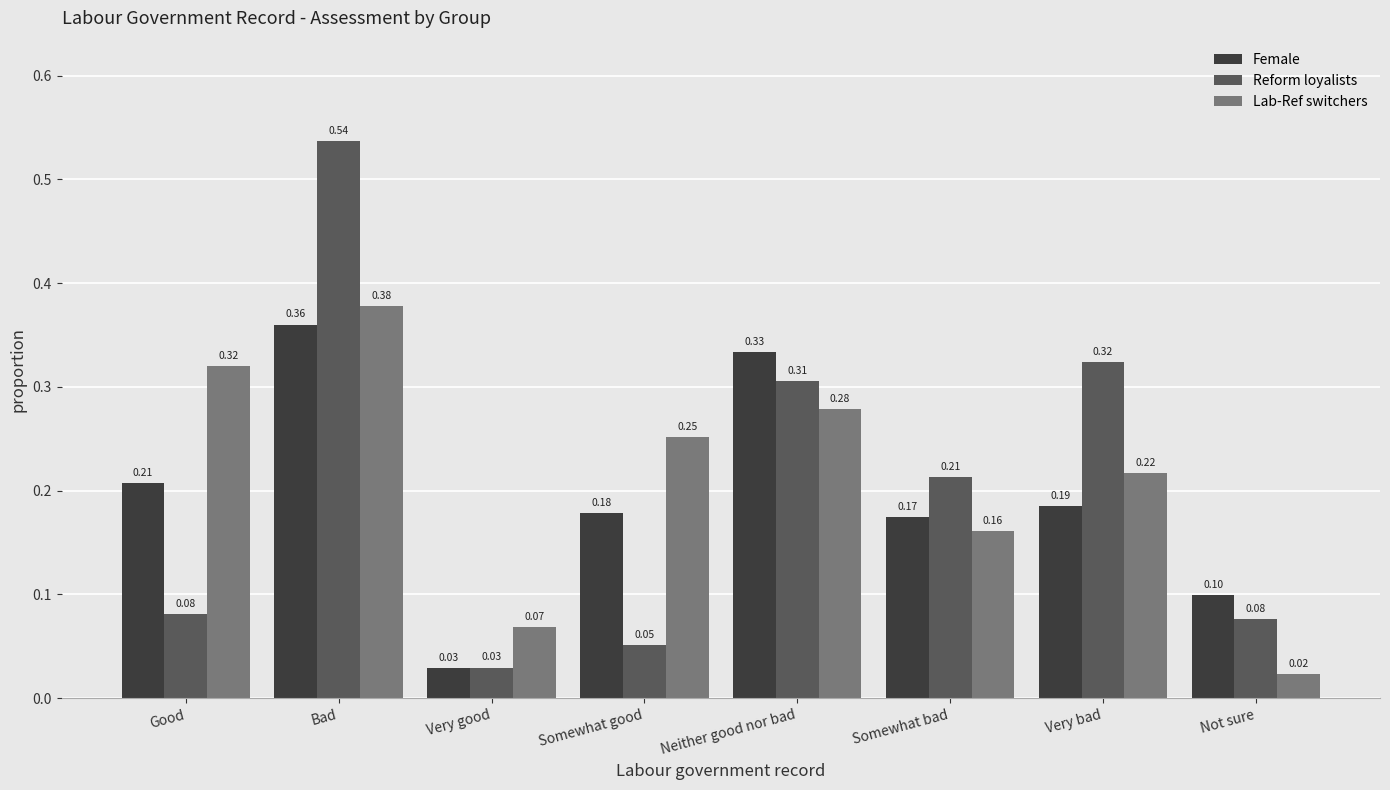

Is it true that Reform loyalists equals 0.1 at Somewhat good?

True